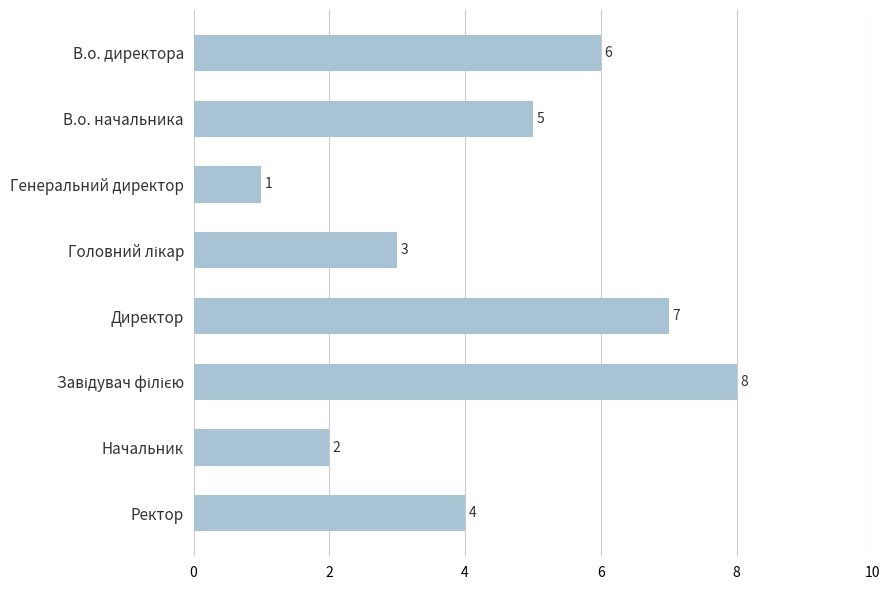

What is the sum of the values at Ректор and Директор?

11